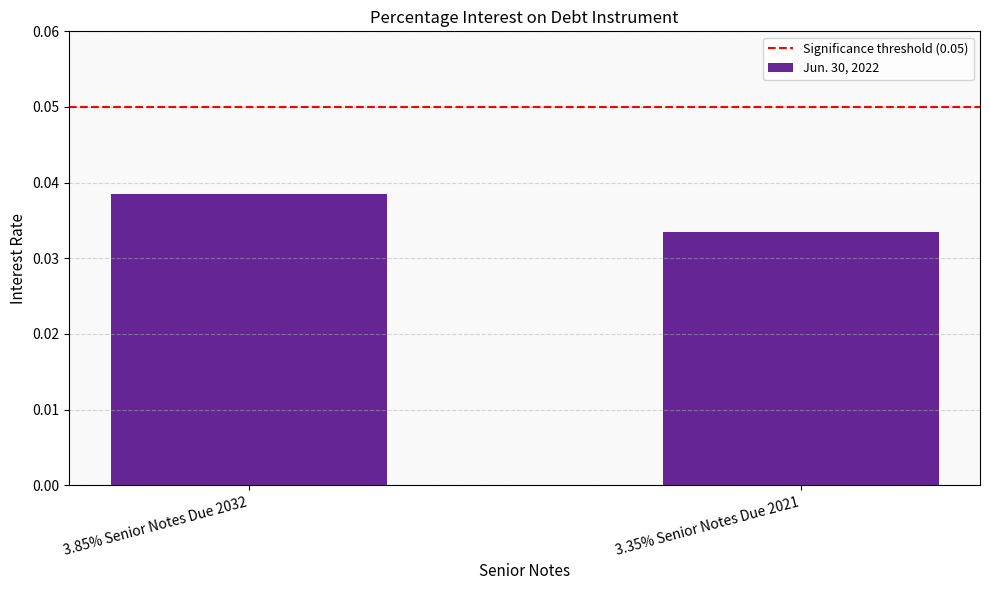

Where is the data nearest to the value 0?

3.35% Senior Notes Due 2021